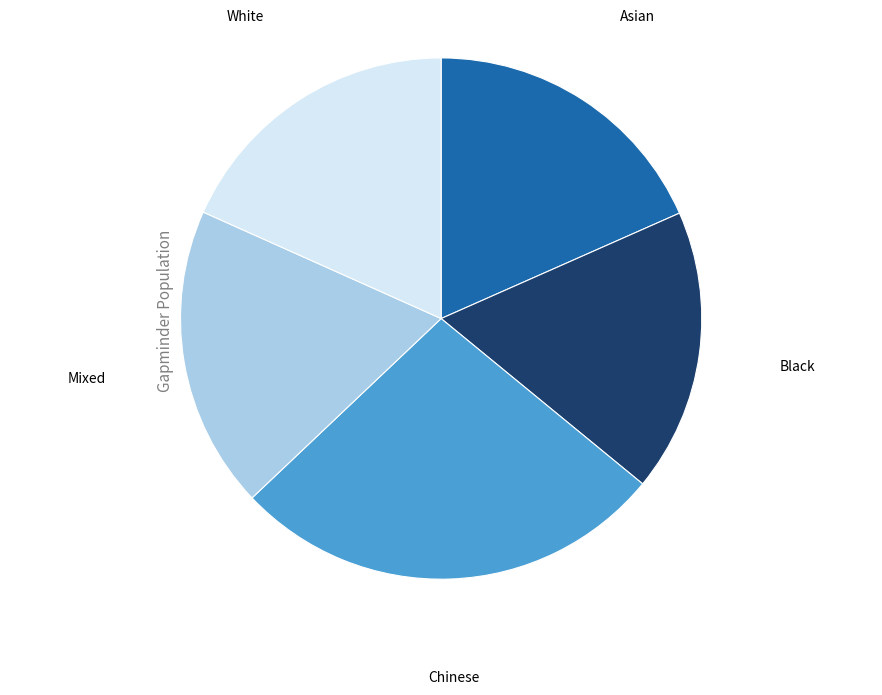

The Chinese slice represents 18% of the pie. True or false?

False